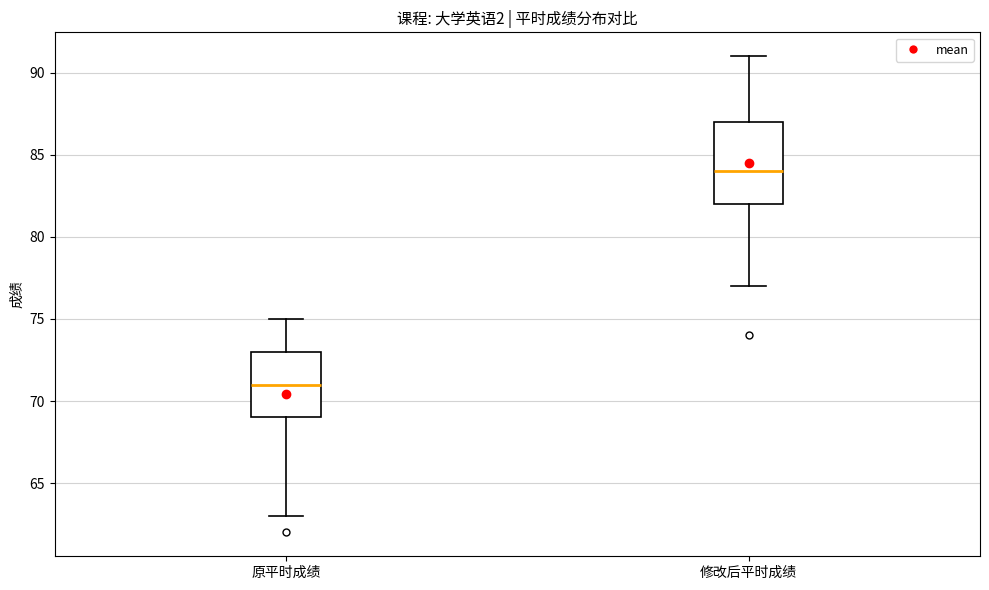

Which box is the tallest, from its lower edge to its upper edge?

修改后平时成绩